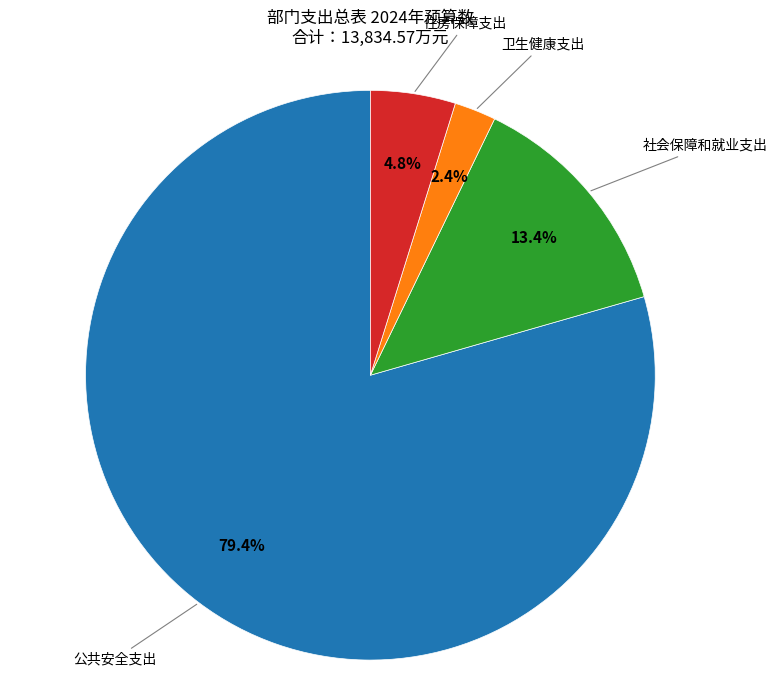

Is it true that 社会保障和就业支出 is 13% of the pie?

True